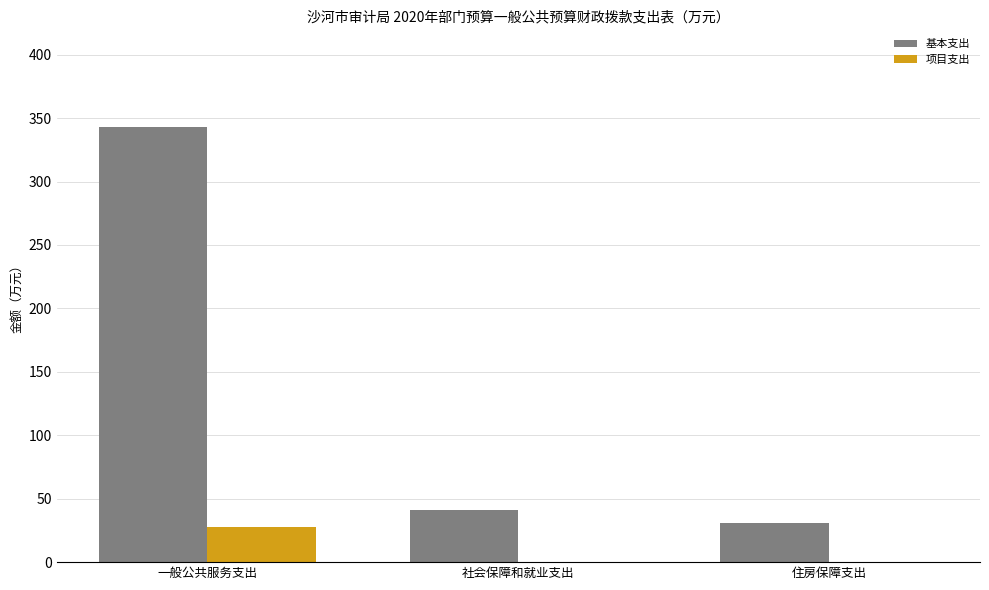

Between 一般公共服务支出 and 社会保障和就业支出, which series saw the biggest shift?

基本支出